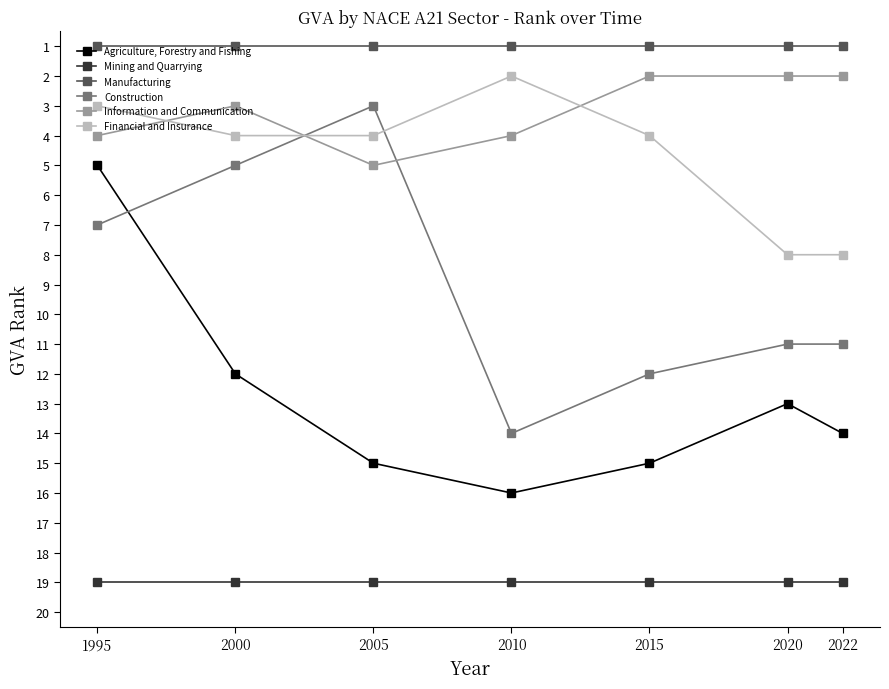

At which category does Construction reach its first local valley?

2005